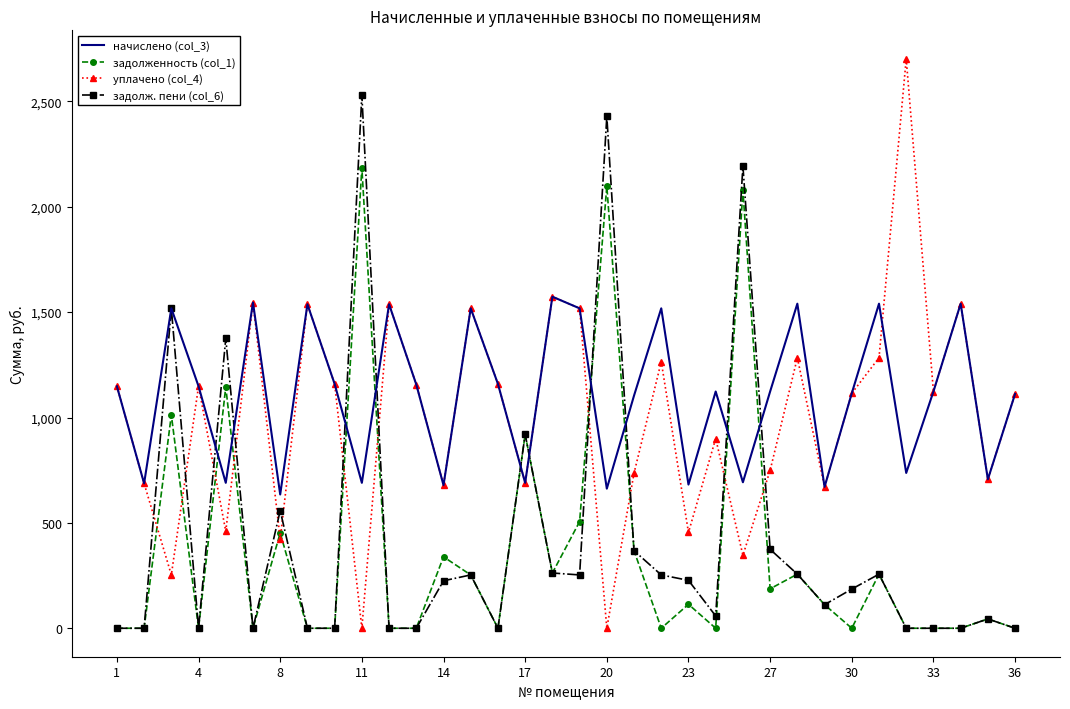

True or false: начислено (col_3) has more than 1 interior local peaks.

True